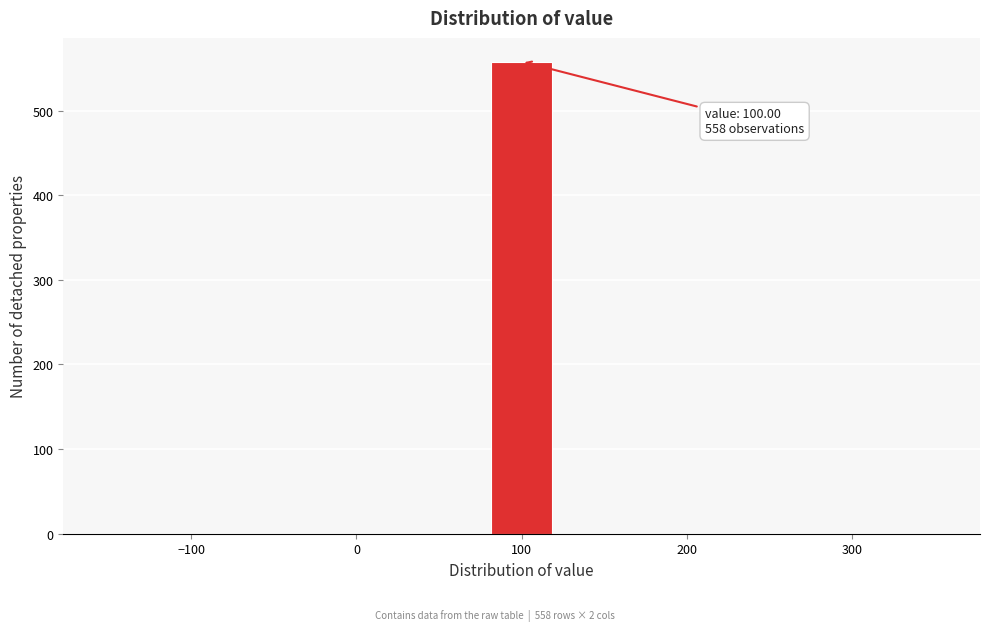

Around what value on the x-axis is the tallest bar? Give the approximate position of its centre, as read against the axis.

100